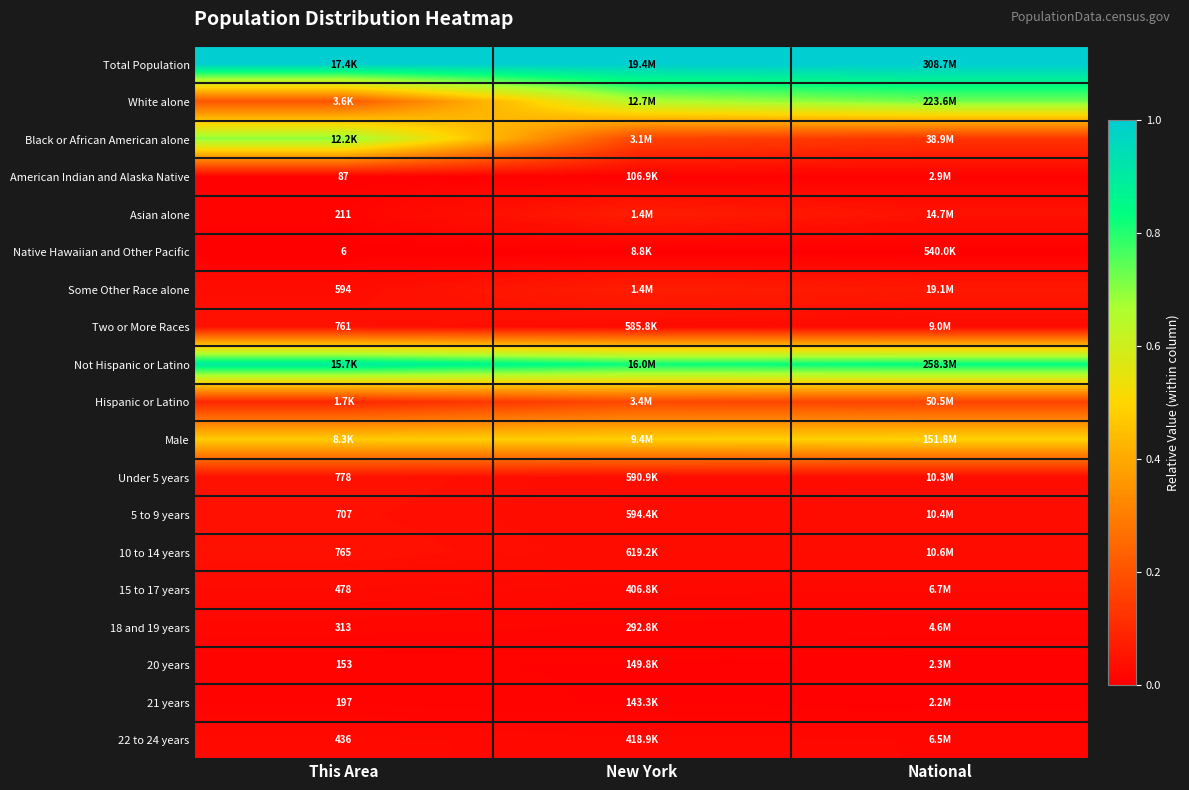

How many data points does each series have?

3